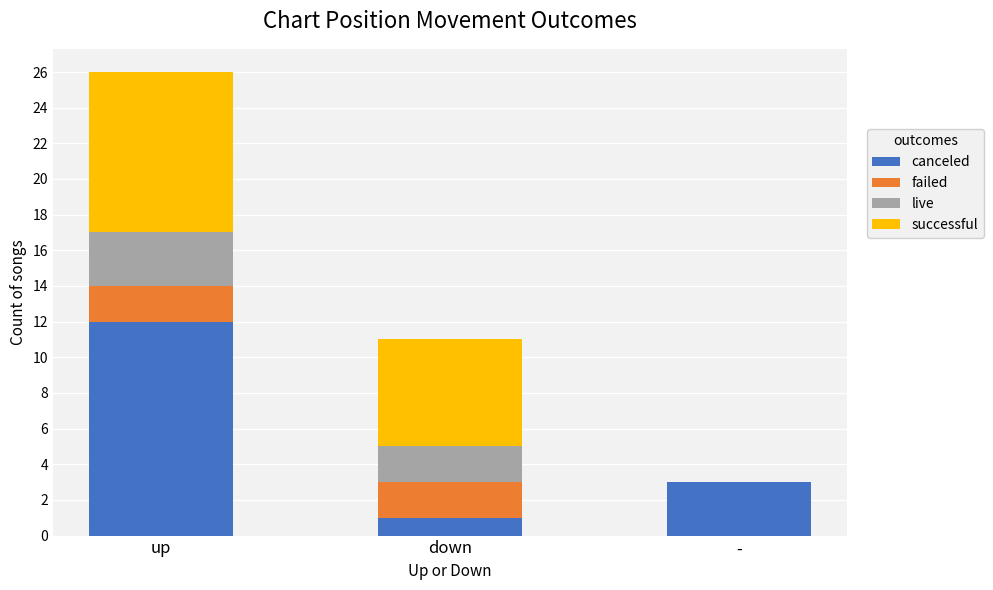

What are all the series names shown in the legend?

canceled, failed, live, successful